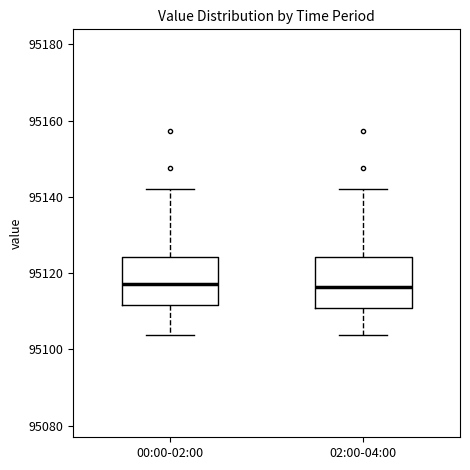

Where is the lower edge of the box for 02:00-04:00 on the y-axis? The values are not printed on the chart, so give them approximately, as read against the axis.

95110